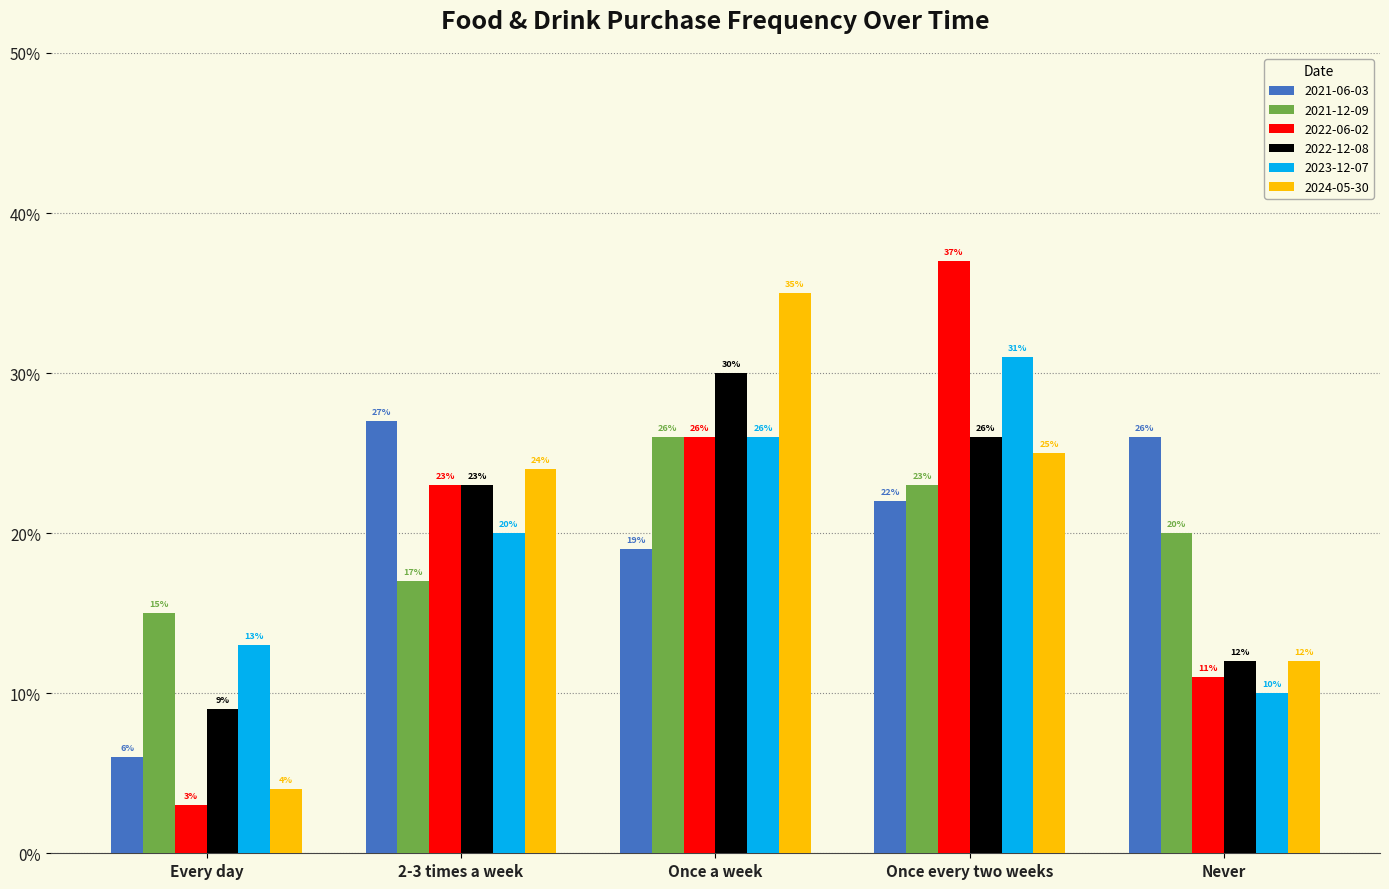

What are all the series names shown in the legend?

2021-06-03, 2021-12-09, 2022-06-02, 2022-12-08, 2023-12-07, 2024-05-30